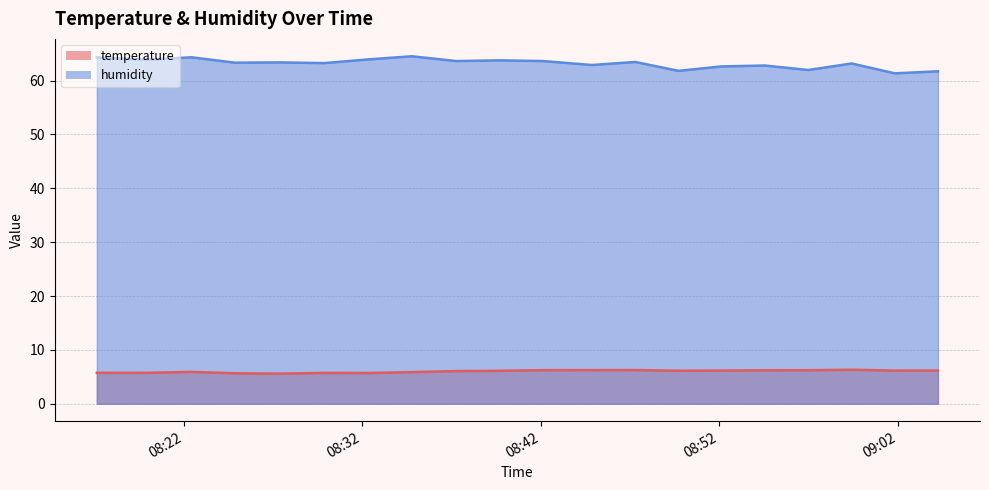

Rank the categories by humidity value from lowest to highest.

2023-02-01T09:01:50, 2023-02-01T09:04:15, 2023-02-01T08:49:43, 2023-02-01T08:56:59, 2023-02-01T08:52:08, 2023-02-01T08:54:34, 2023-02-01T08:44:52, 2023-02-01T08:59:25, 2023-02-01T08:29:52, 2023-02-01T08:24:52, 2023-02-01T08:27:26, 2023-02-01T08:47:18, 2023-02-01T08:37:16, 2023-02-01T08:42:08, 2023-02-01T08:39:41, 2023-02-01T08:19:55, 2023-02-01T08:32:19, 2023-02-01T08:17:08, 2023-02-01T08:22:26, 2023-02-01T08:34:47